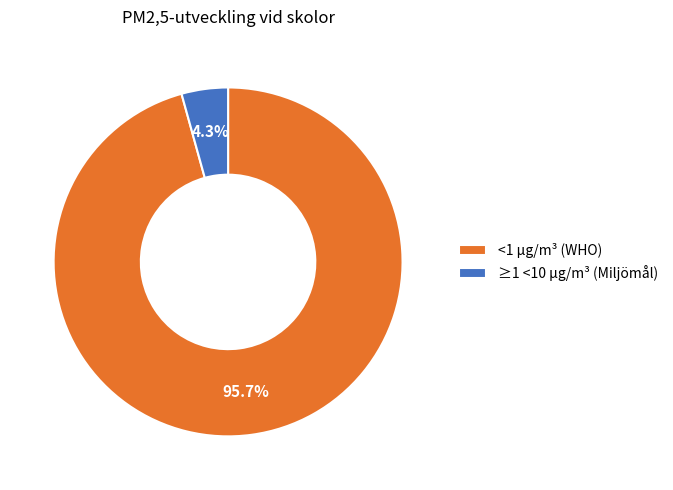

Which category has the biggest portion of the pie?

<1 µg/m³ (WHO)